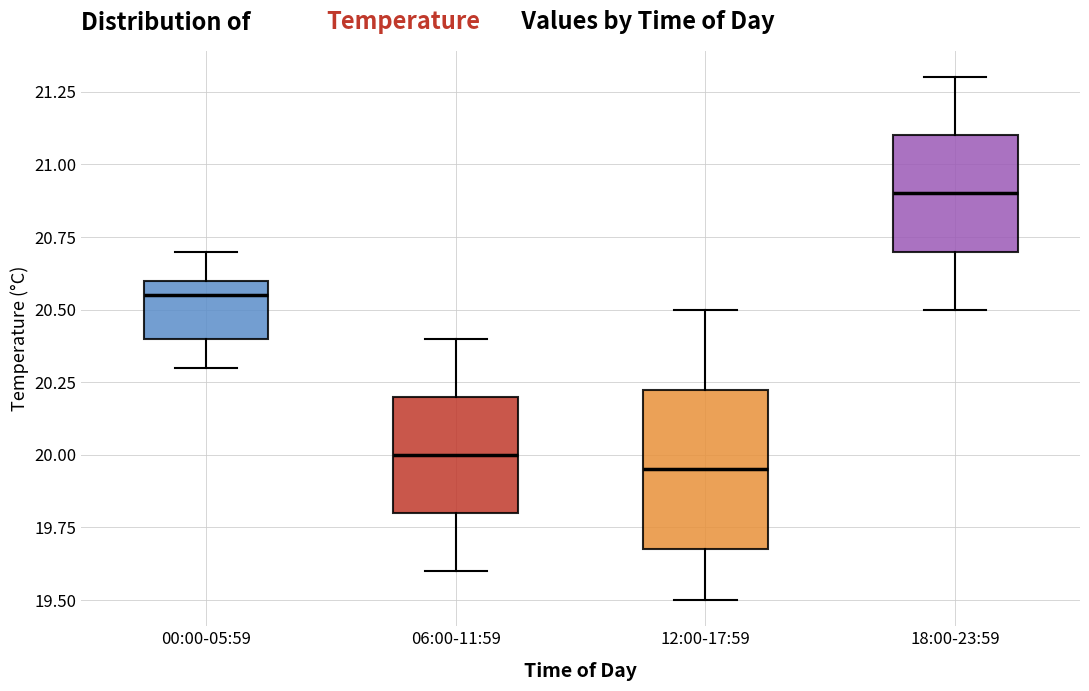

Reading left to right, read every box against the y-axis: the position of its median line, the range the box covers, and the ends of its whiskers. The values are not printed on the chart, so give them approximately, as read against the axis.

00:00-05:59: median 20.55, box 20.40 to 20.60, whiskers 20.30 to 20.70
06:00-11:59: median 20.00, box 19.80 to 20.20, whiskers 19.60 to 20.40
12:00-17:59: median 19.95, box 19.70 to 20.25, whiskers 19.50 to 20.50
18:00-23:59: median 20.90, box 20.70 to 21.10, whiskers 20.50 to 21.30